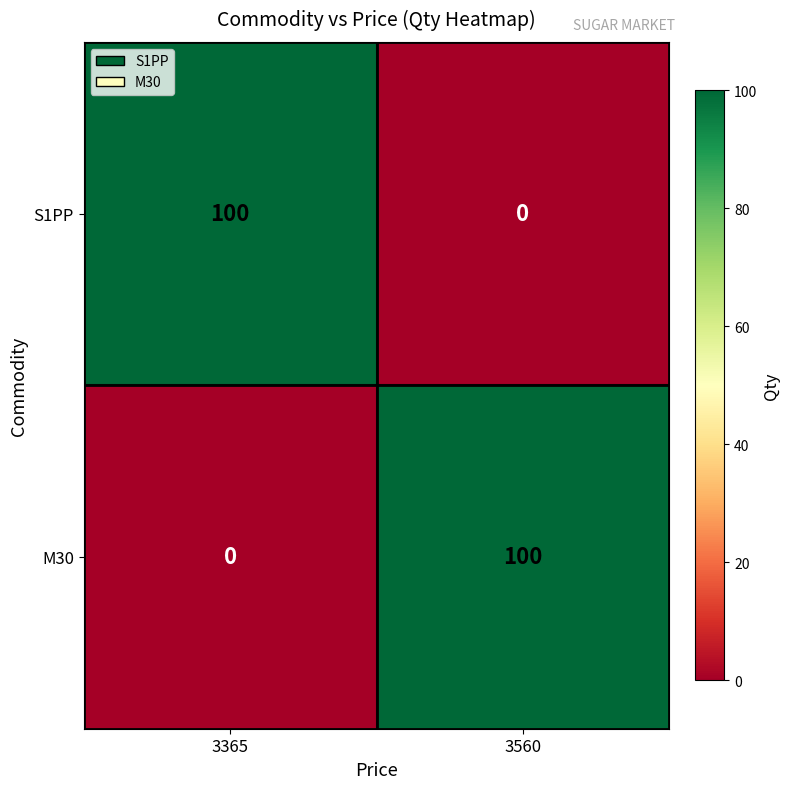

How many categories are shown in the chart?

2